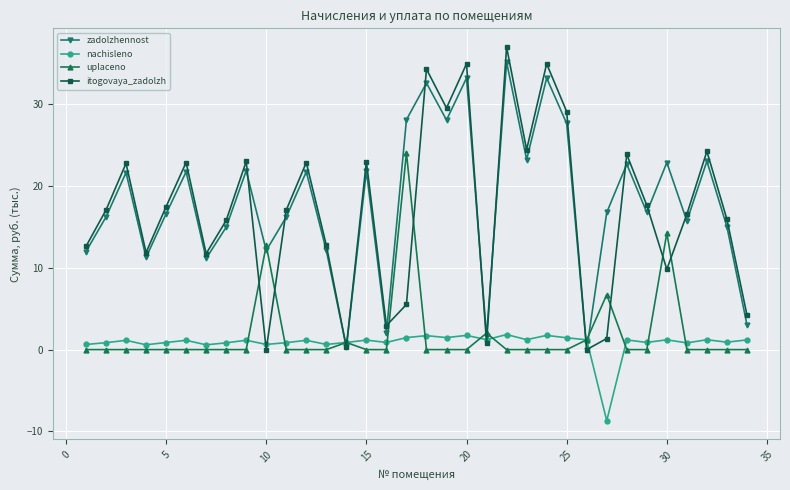

What is the average value of the itogovaya_zadolzh series?

17.0